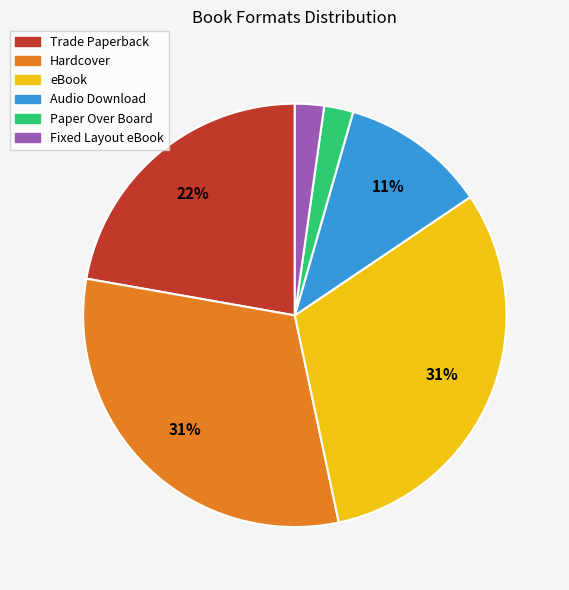

Is there any slice that represents more than half of the pie?

No